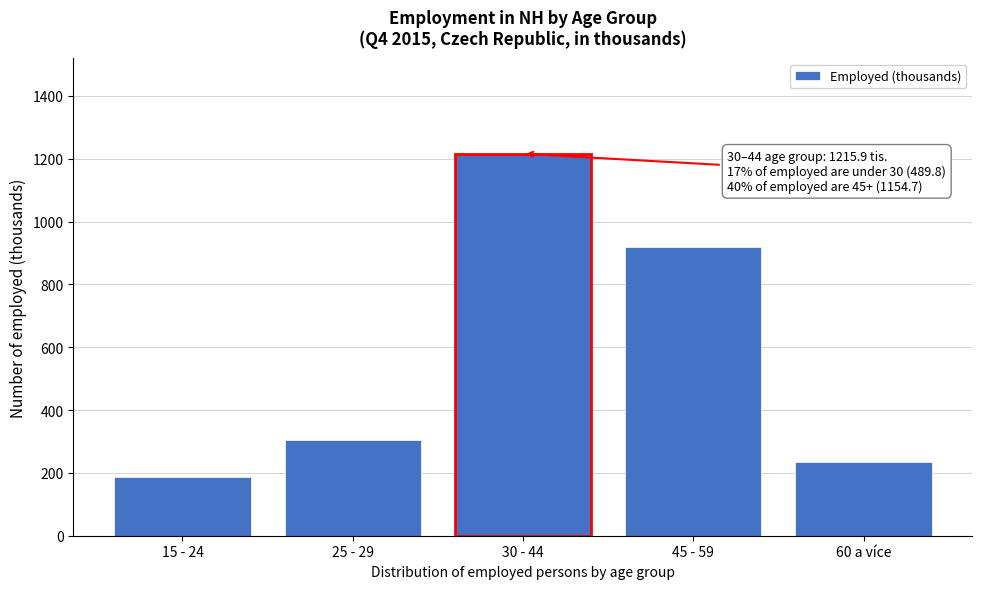

Reading left to right, transcribe all the data shown in this chart.

15 - 24=186.2	25 - 29=303.6	30 - 44=1215.9	45 - 59=918.9	60 a více=235.8